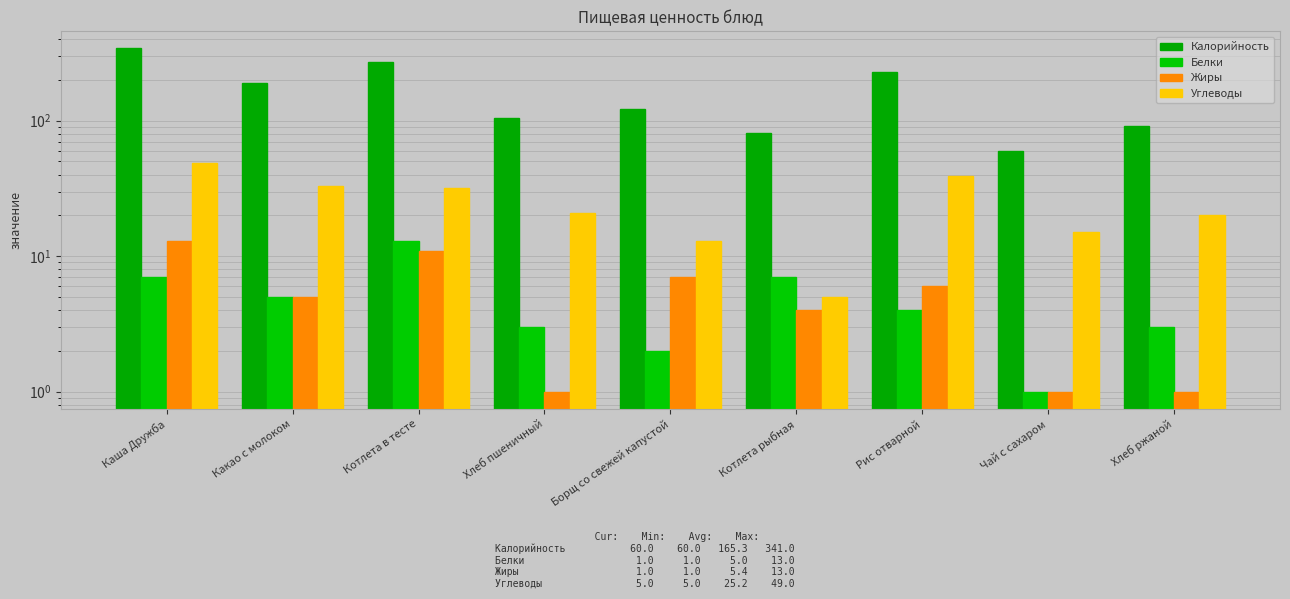

Where does the Калорийность series first go above 122?

Каша Дружба